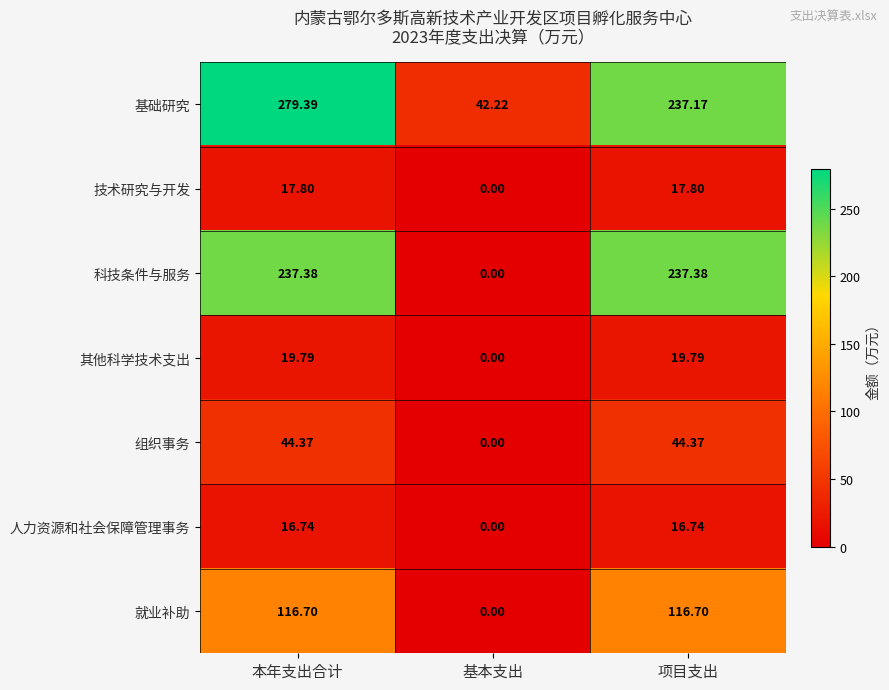

Which series has the largest total across all categories?

基础研究